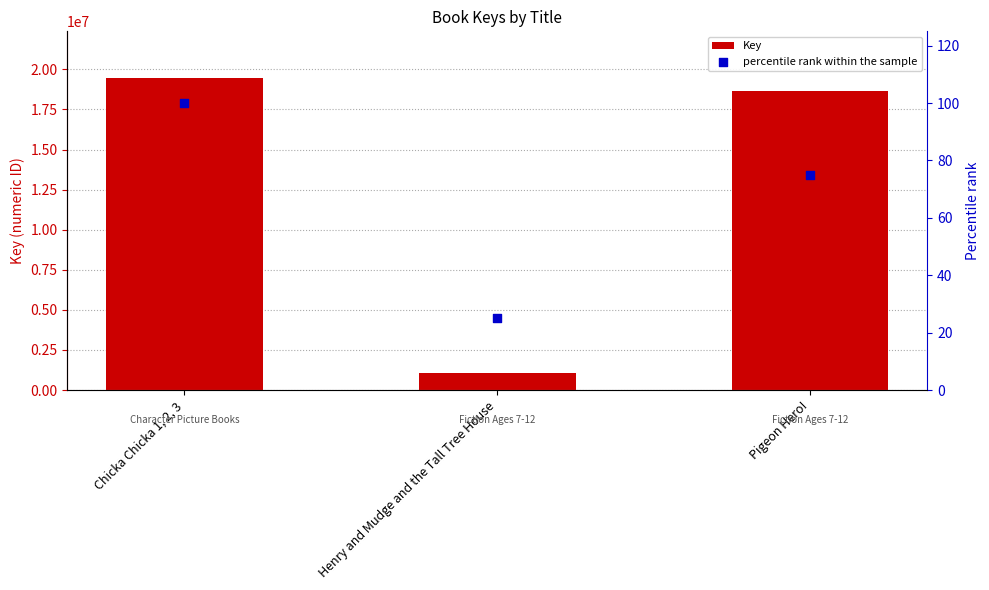

Which series has the widest spread of Y values?

Key